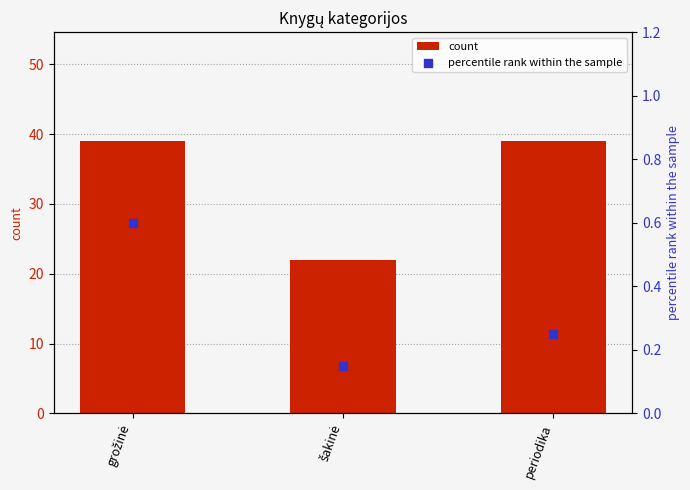

Which series has the largest total across all categories?

count